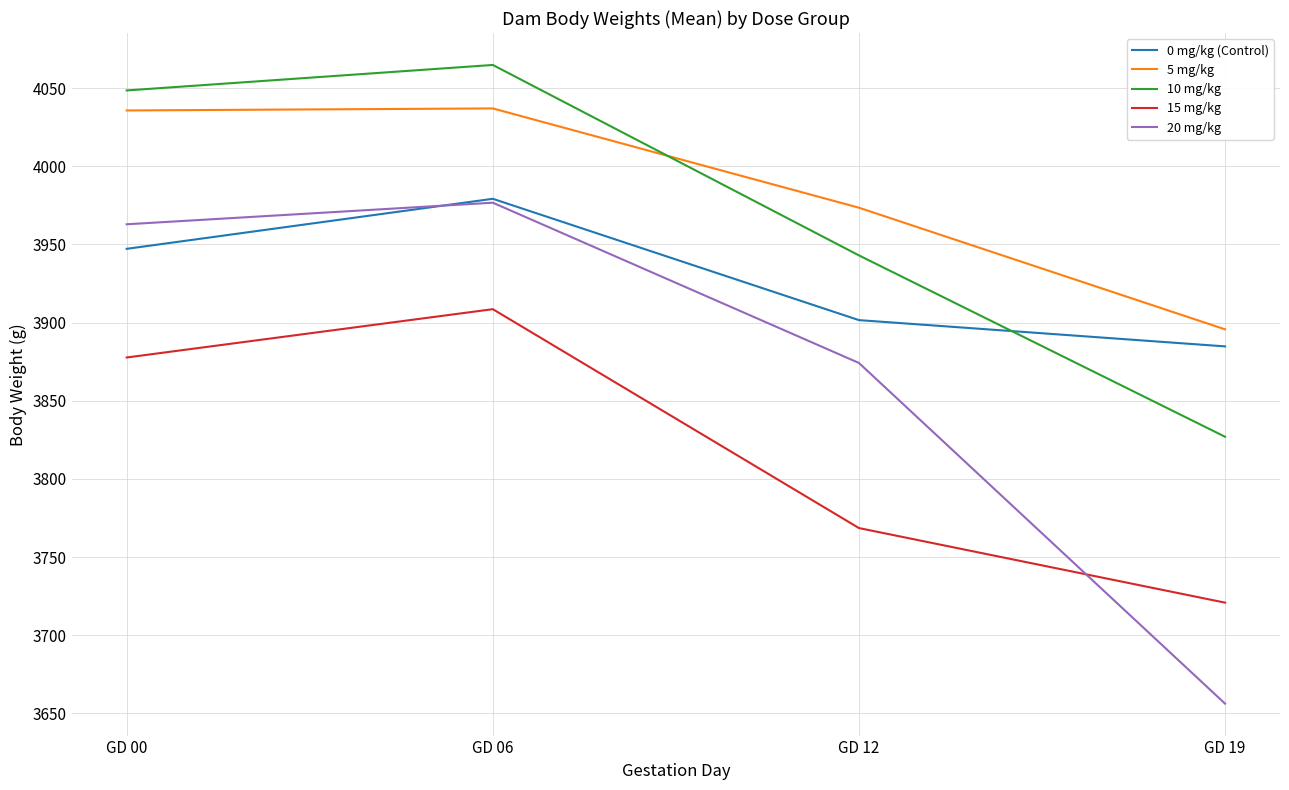

Which category has the lowest value across all series?

GD 19